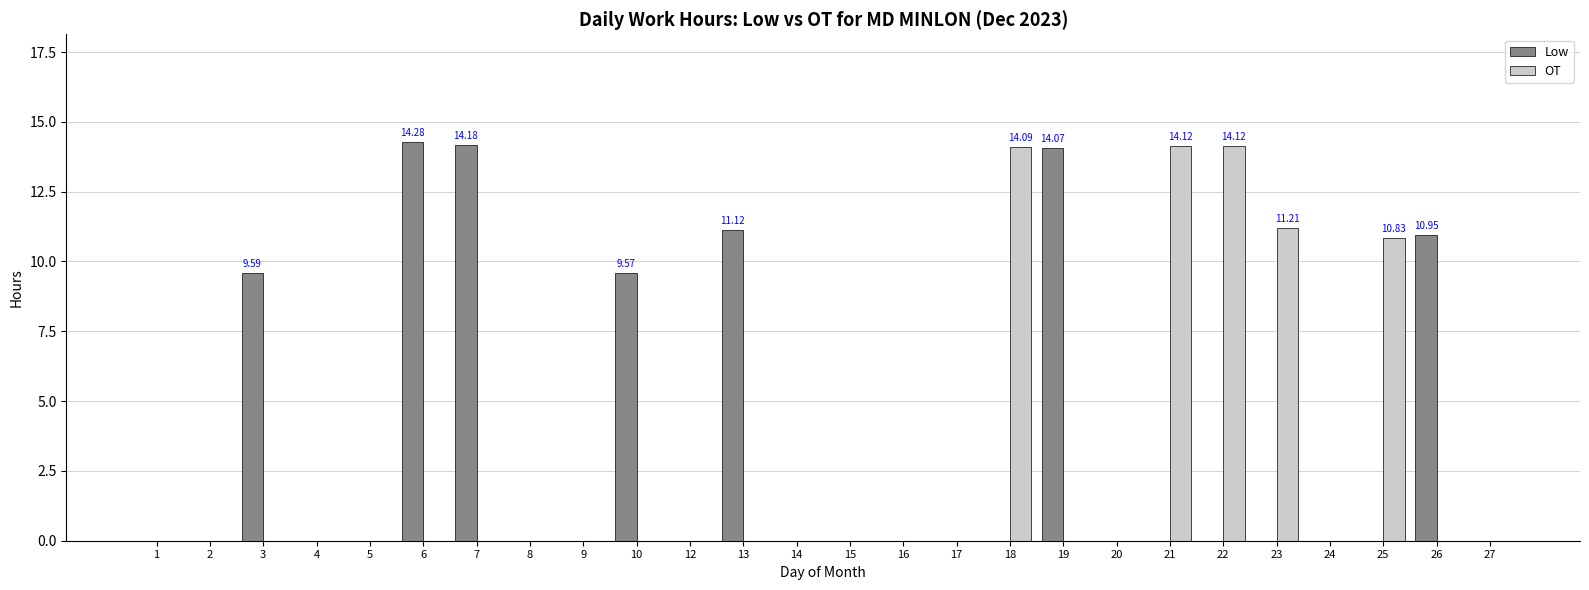

What is the sum of the Low values at 15 and 6?

14.3